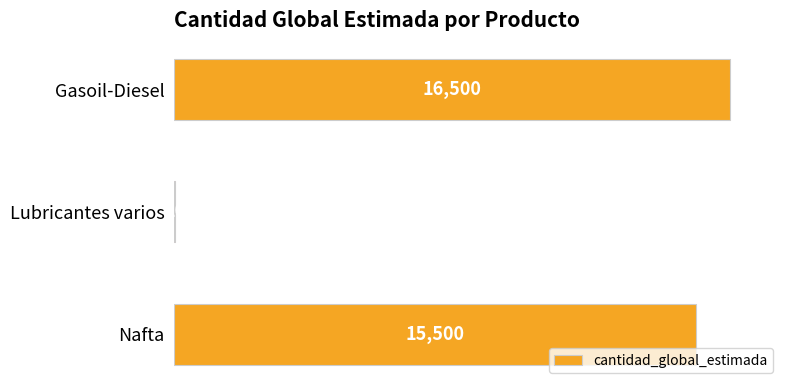

Which has a higher value, Lubricantes varios or Gasoil-Diesel?

Gasoil-Diesel